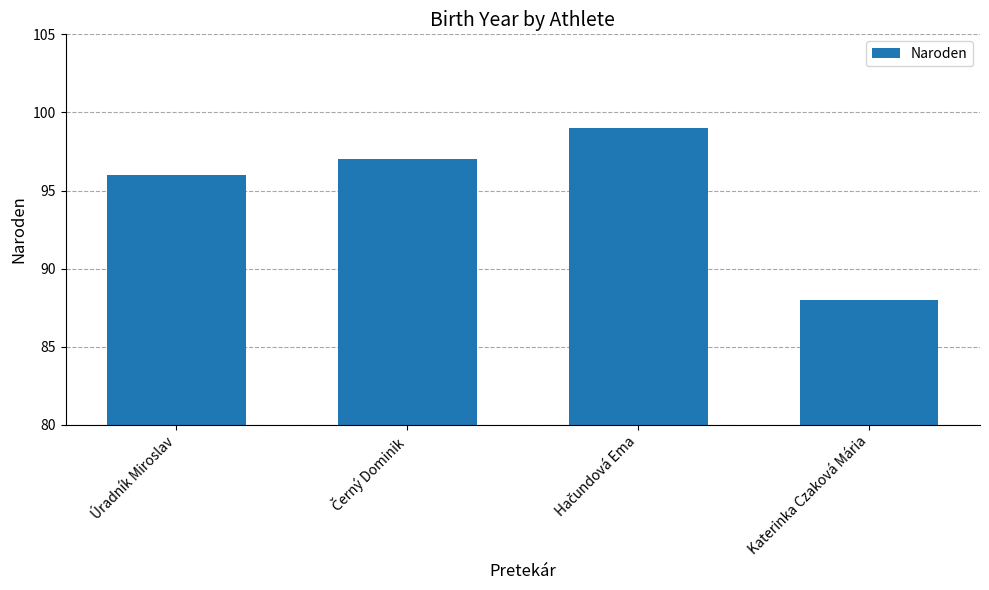

Reading left to right, transcribe all the data shown in this chart.

96	97	99	88